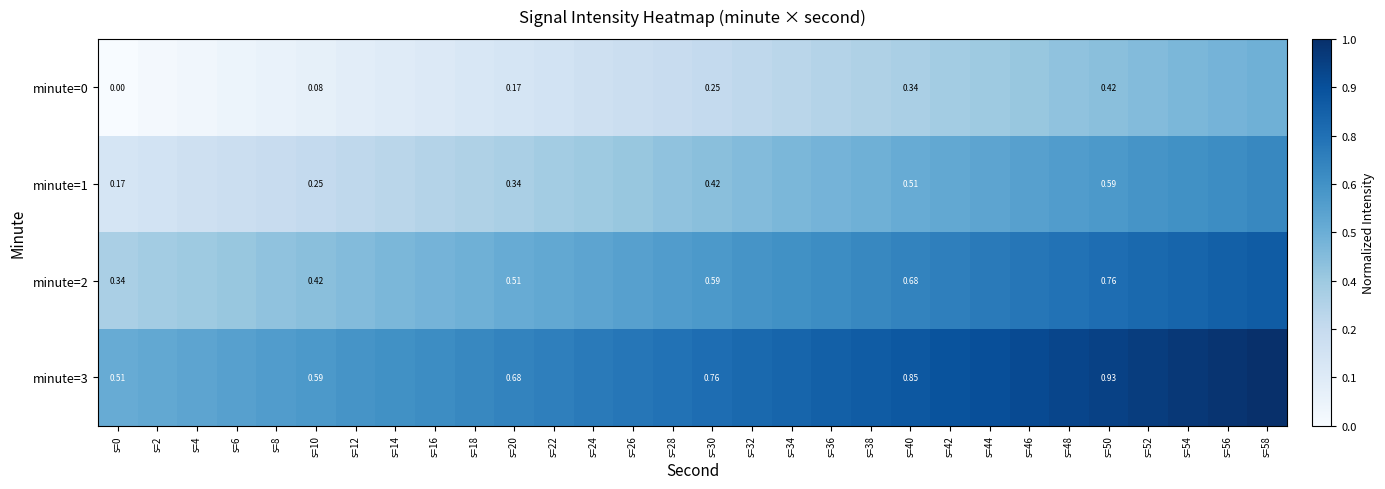

List the labels in order of minute=3 value, smallest first.

s=0, s=2, s=4, s=6, s=8, s=10, s=12, s=14, s=16, s=18, s=20, s=22, s=24, s=26, s=28, s=30, s=32, s=34, s=36, s=38, s=40, s=42, s=44, s=46, s=48, s=50, s=52, s=54, s=56, s=58